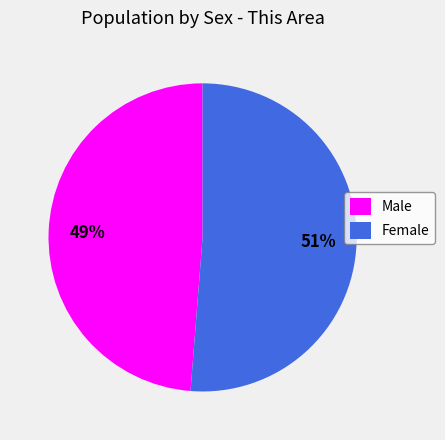

Approximately how many times larger is the value at Male compared to Female?

1.0